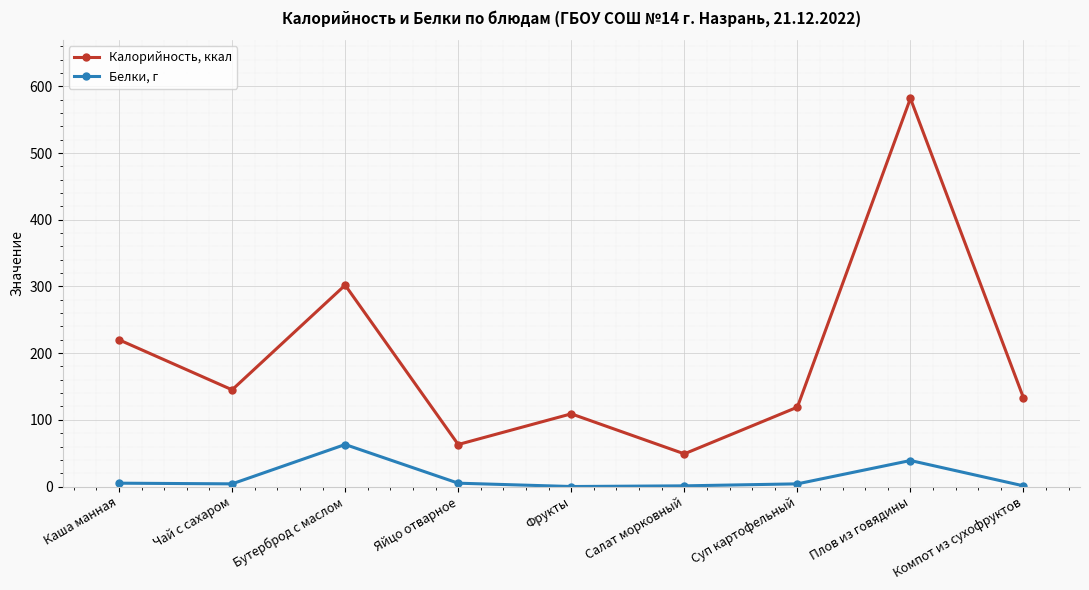

True or false: Калорийность, ккал has a value of 55 at Фрукты.

False